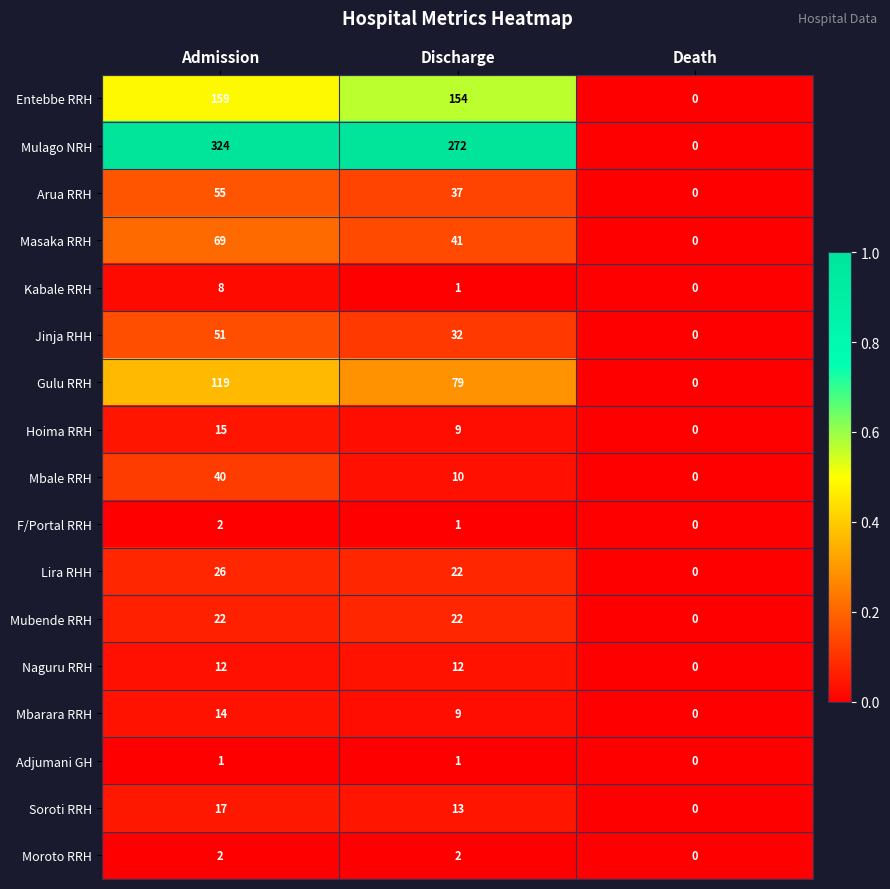

Is it true that Kabale RRH equals 0 at Death?

True